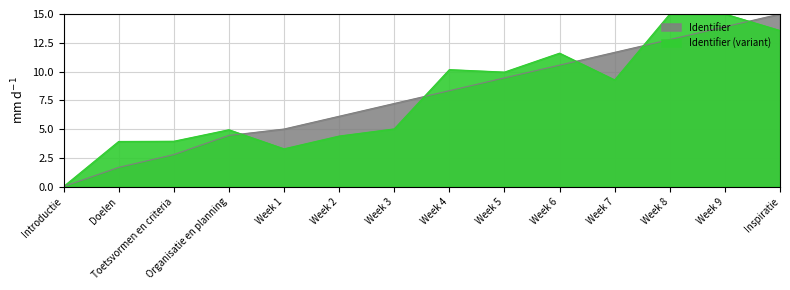

Count the number of categories in the chart.

14